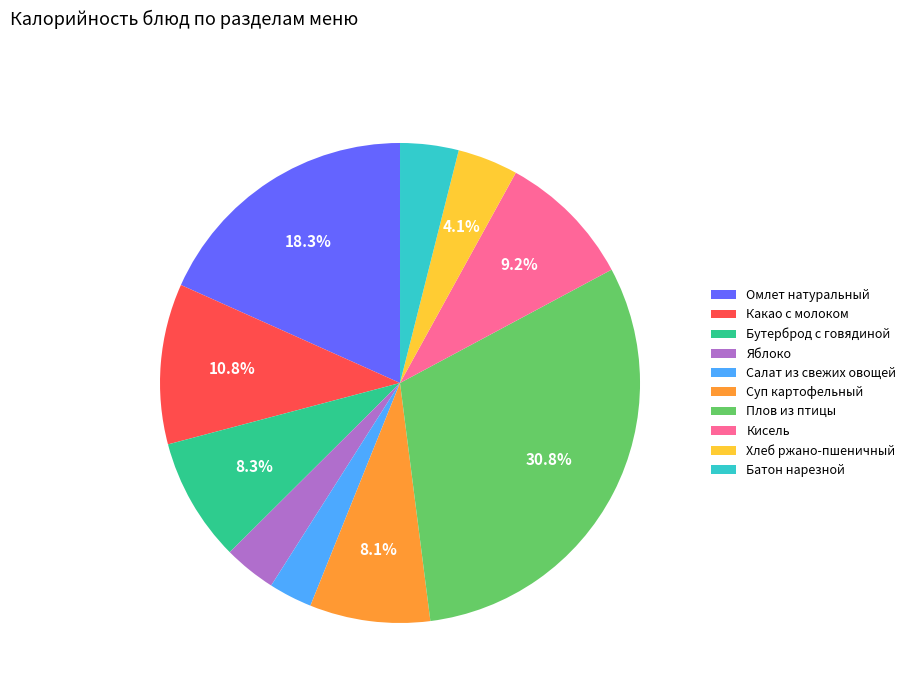

How many slices are in this pie chart?

10